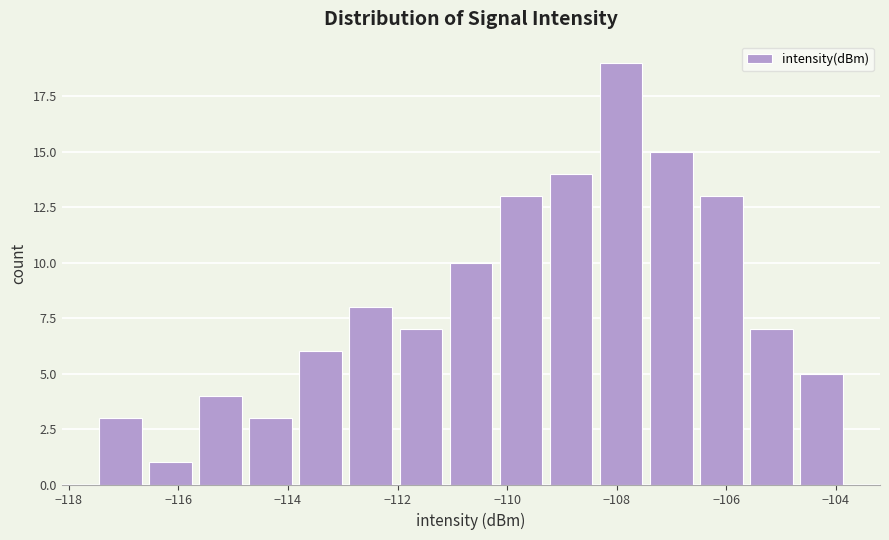

Over which range of the x-axis is the bar tallest?

-108.4 to -107.4